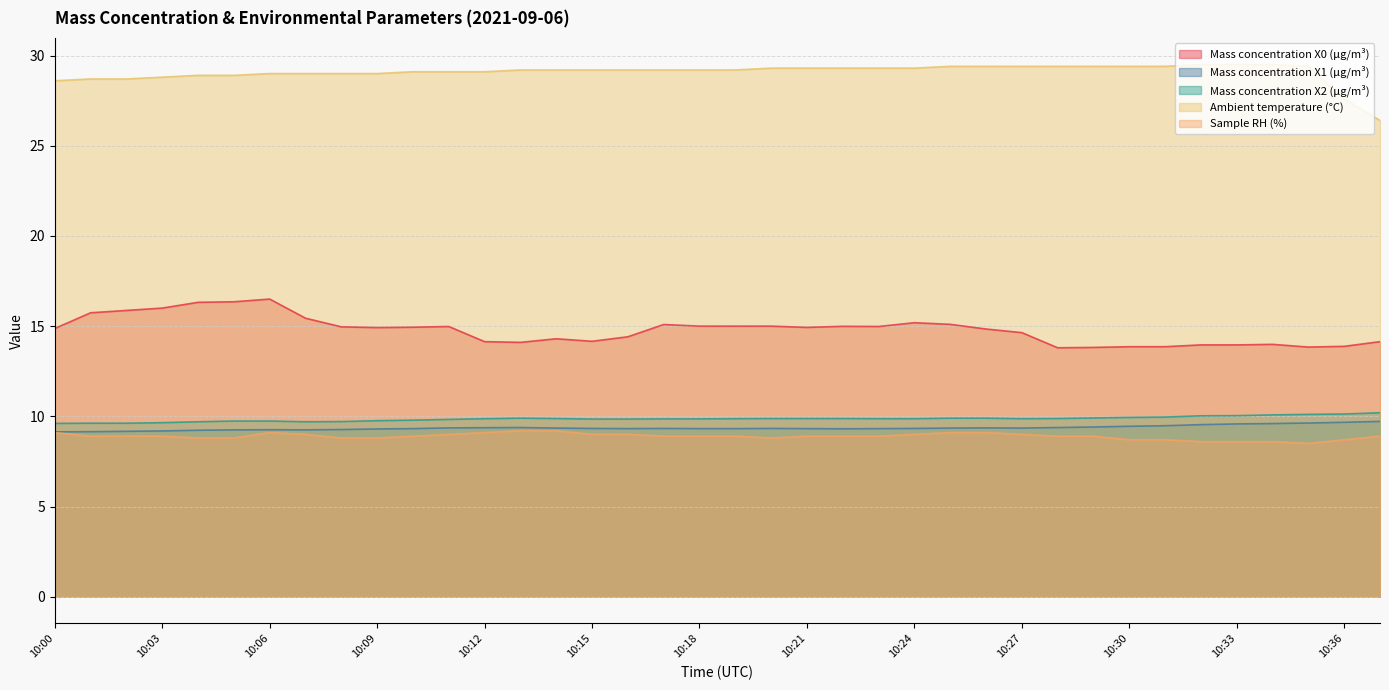

Rank the series at 10:31 from lowest to highest value.

Sample RH (%), Mass concentration X1 (μg/m³), Mass concentration X2 (μg/m³), Mass concentration X0 (μg/m³), Ambient temperature (°C)